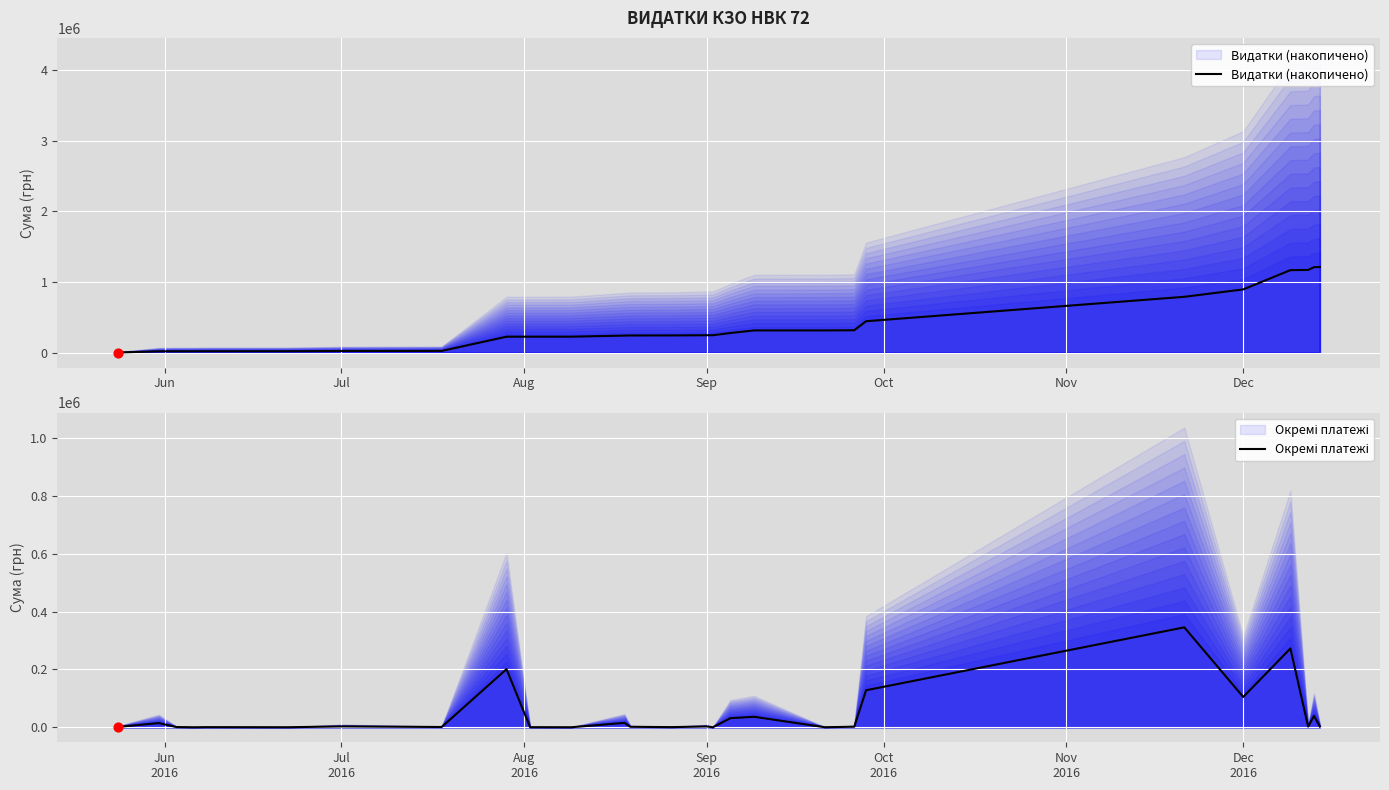

Which series has the largest total across all categories?

Видатки (накопичено)